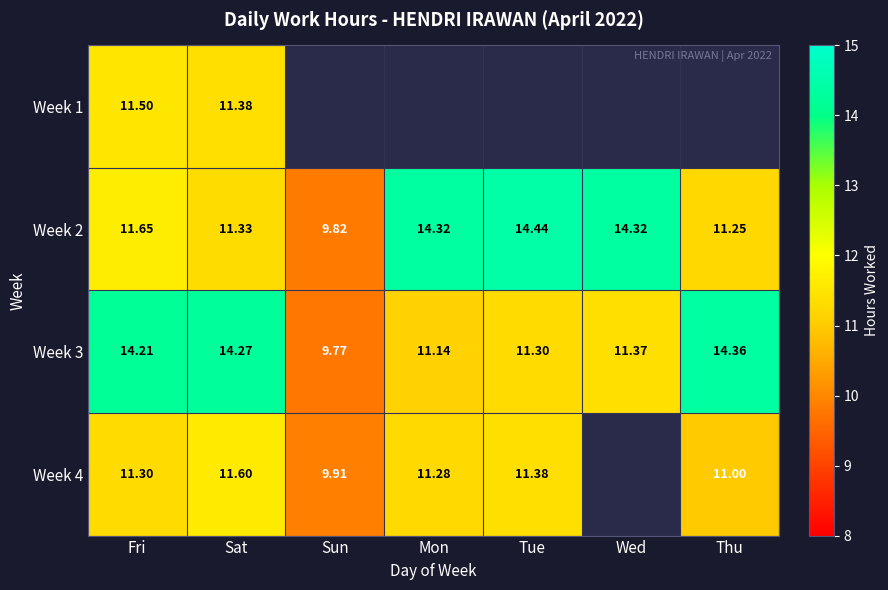

Which category has the highest value in the Week 3 series?

Thu